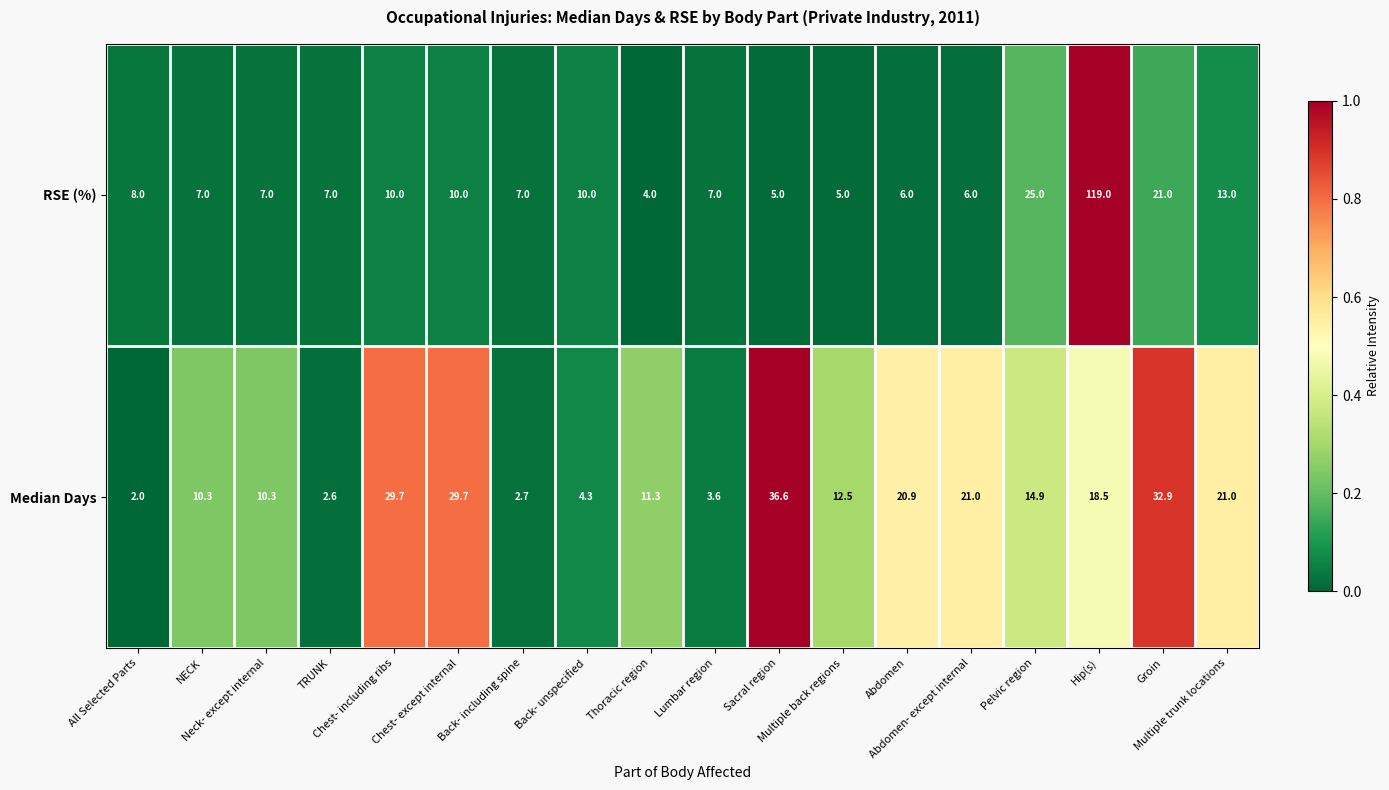

What is the maximum value for Median Days?

36.6